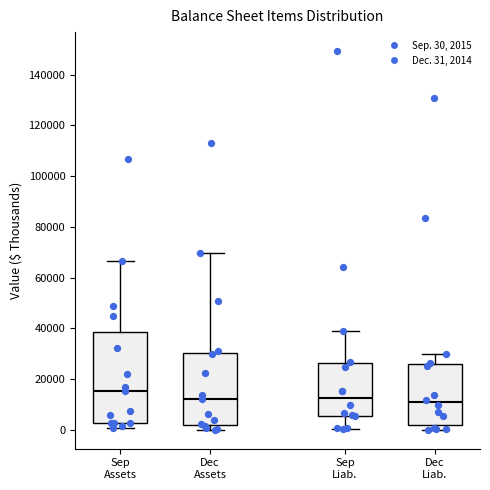

Comparing the boxes themselves (not the whiskers), which one is the tallest?

Sep Assets